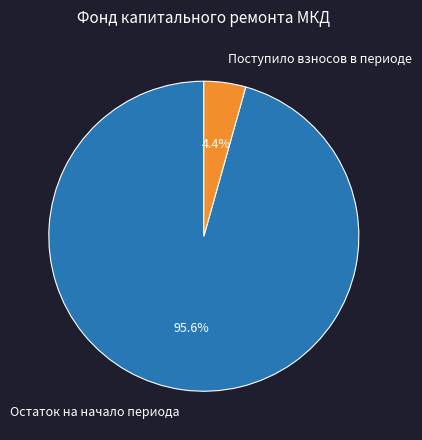

To the nearest percent, what is the average slice percentage?

50%